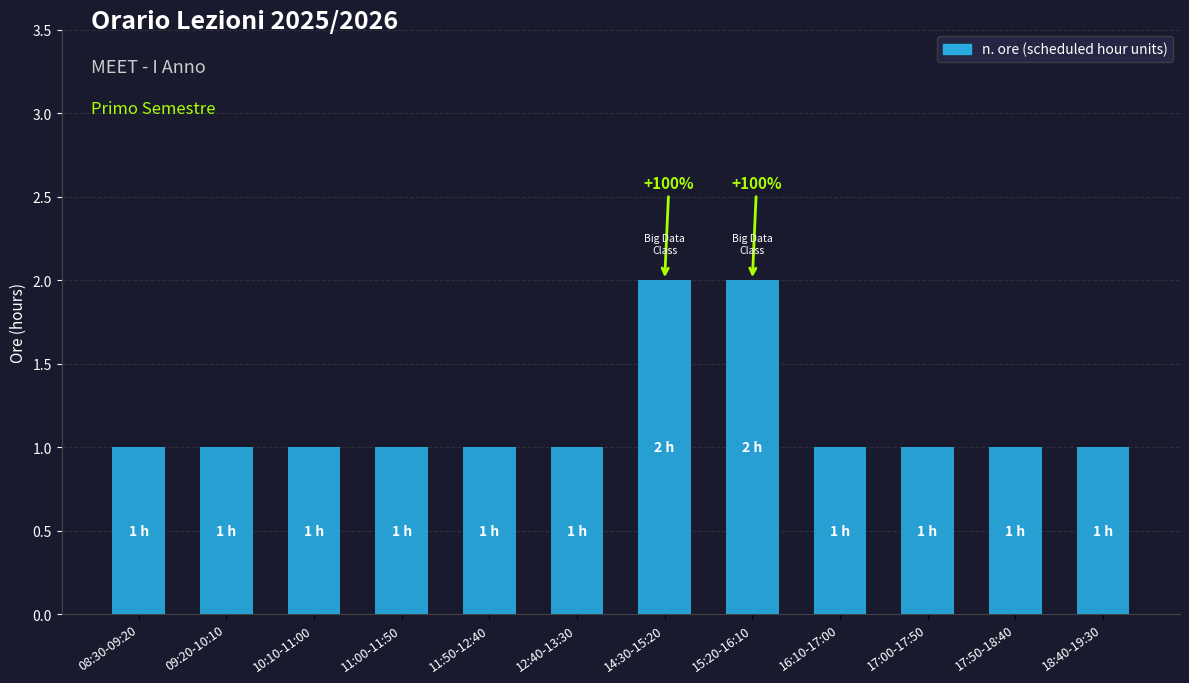

What is the sum of the values at 10:10-11:00 and 15:20-16:10?

3